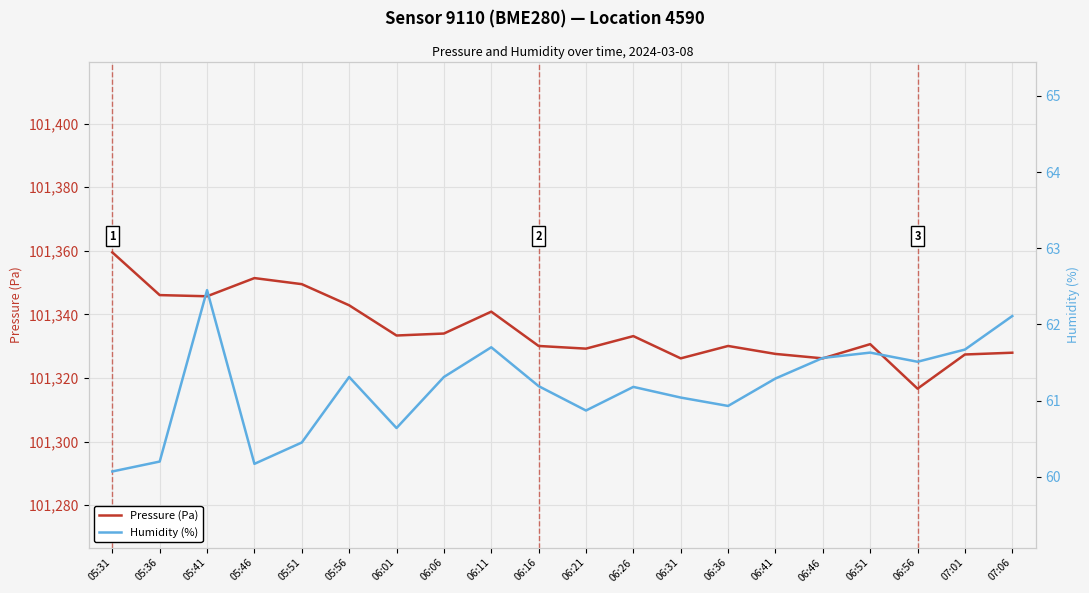

What is the highest value of the Pressure (Pa) series?

101359.5